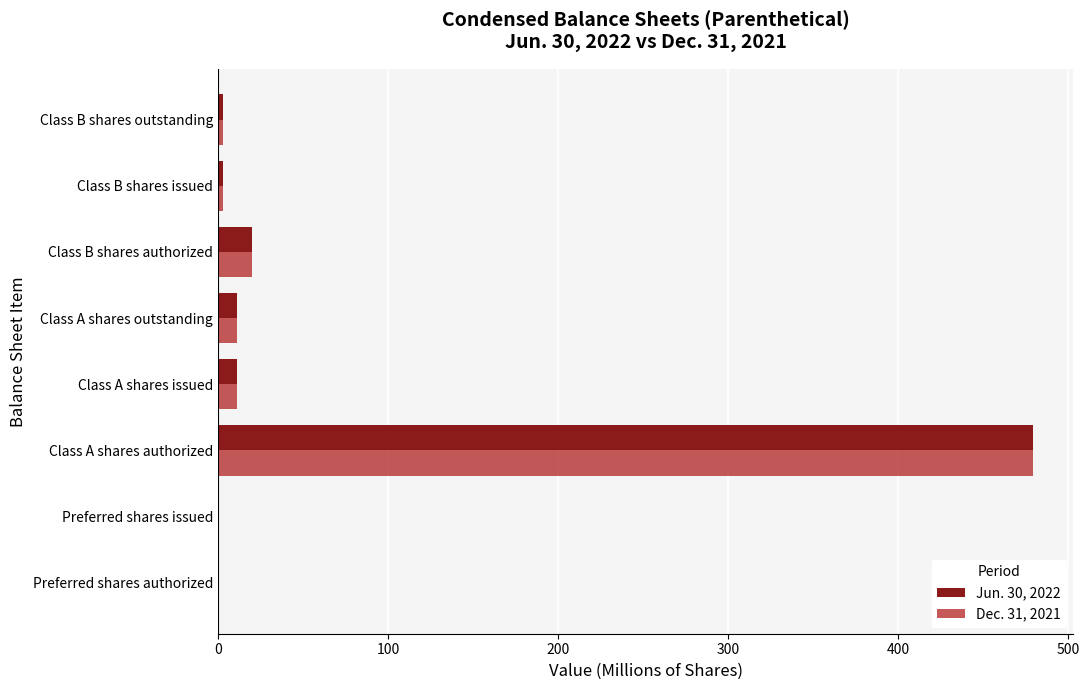

At which category is the sum across all series the highest?

Class A shares authorized